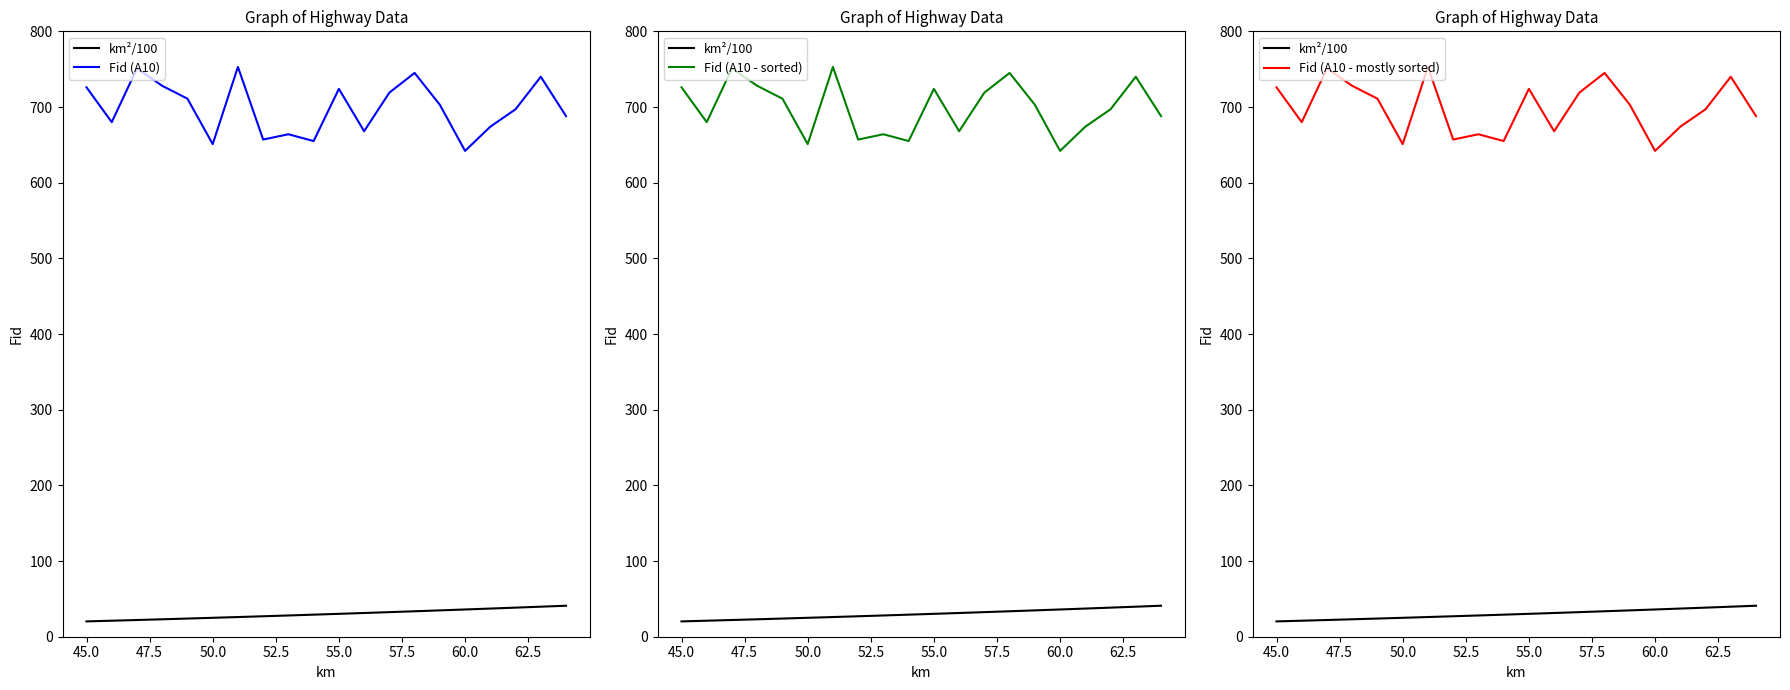

Which series has the largest total across all categories?

Fid (A10)